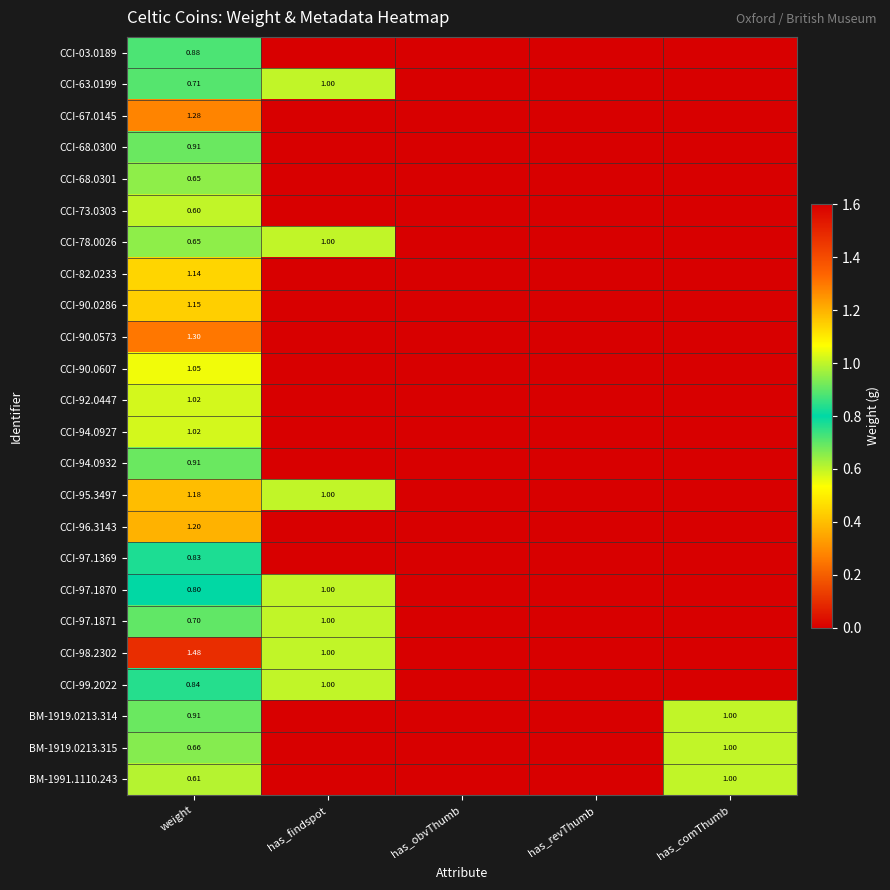

What is the sum of all CCI-67.0145 values?

1.3